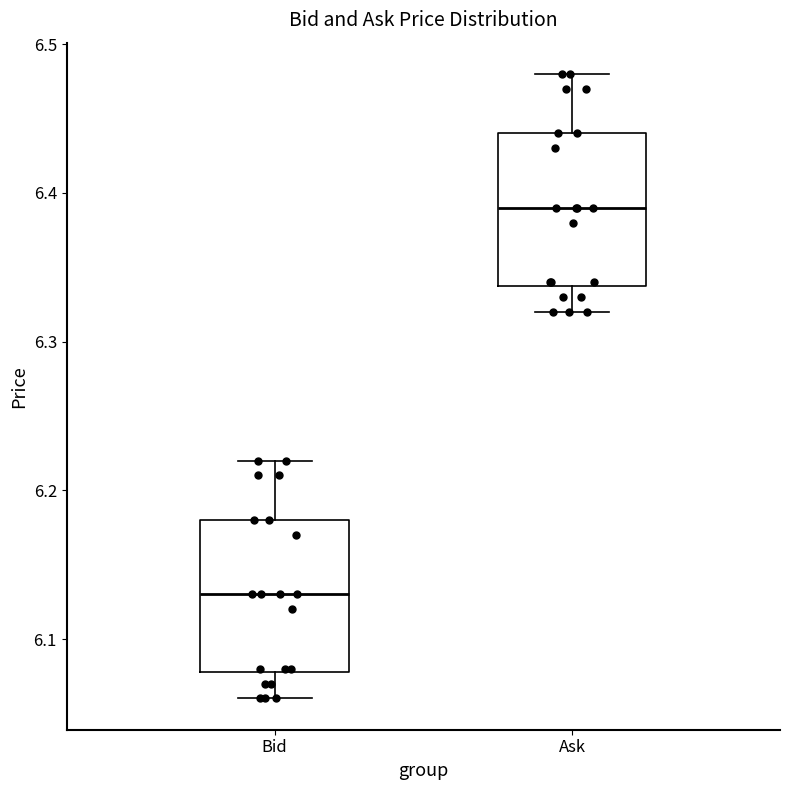

Which box's median line is the highest?

Ask